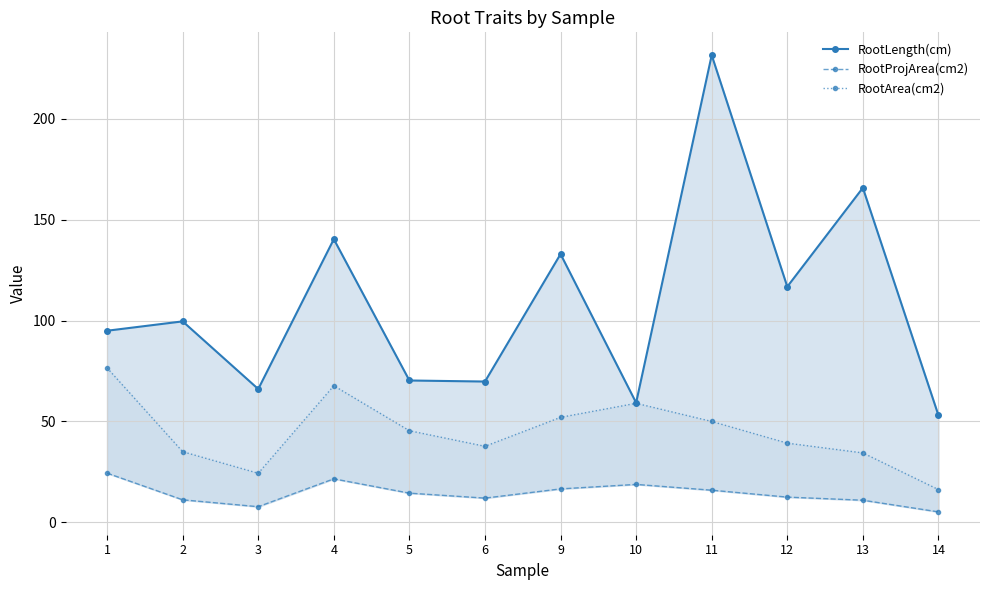

Which series has the largest total across all categories?

RootLength(cm)